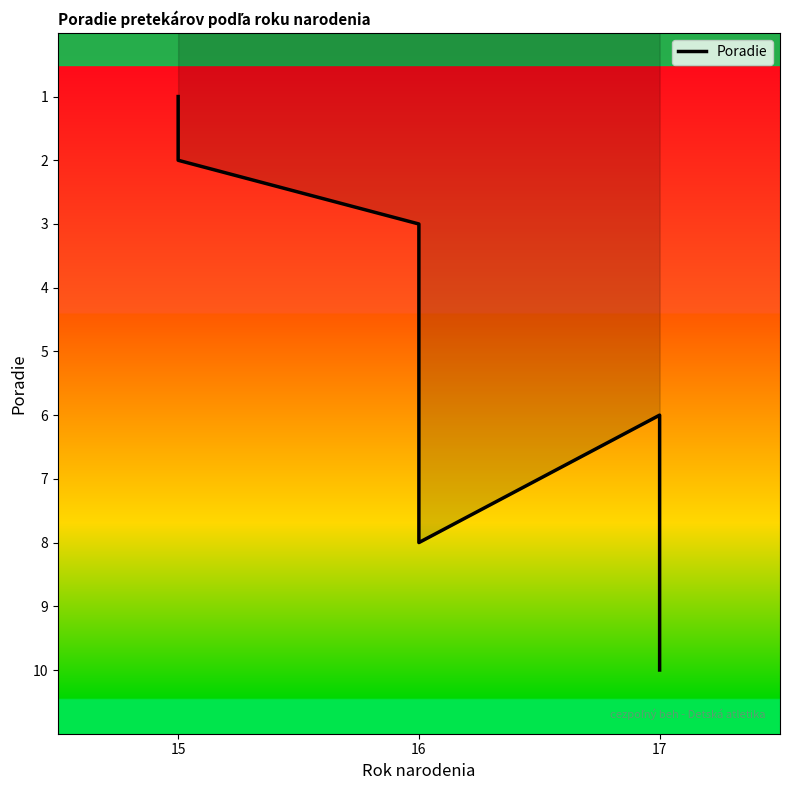

What is the value of the 9th point from the left?

6